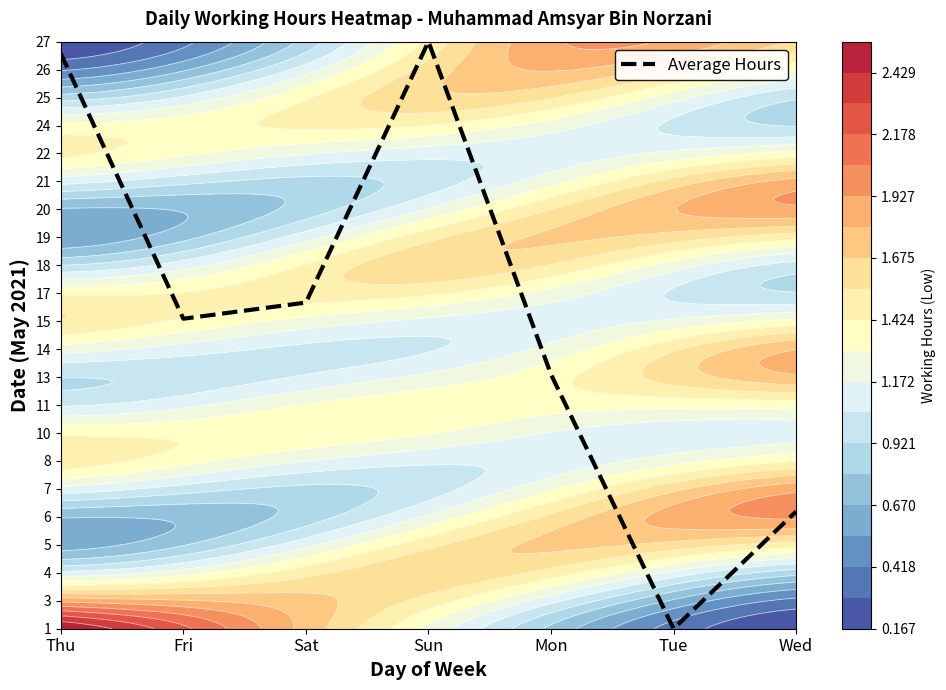

List the labels in order of value, largest first.

Sun, Thu, Sat, Fri, Mon, Wed, Tue